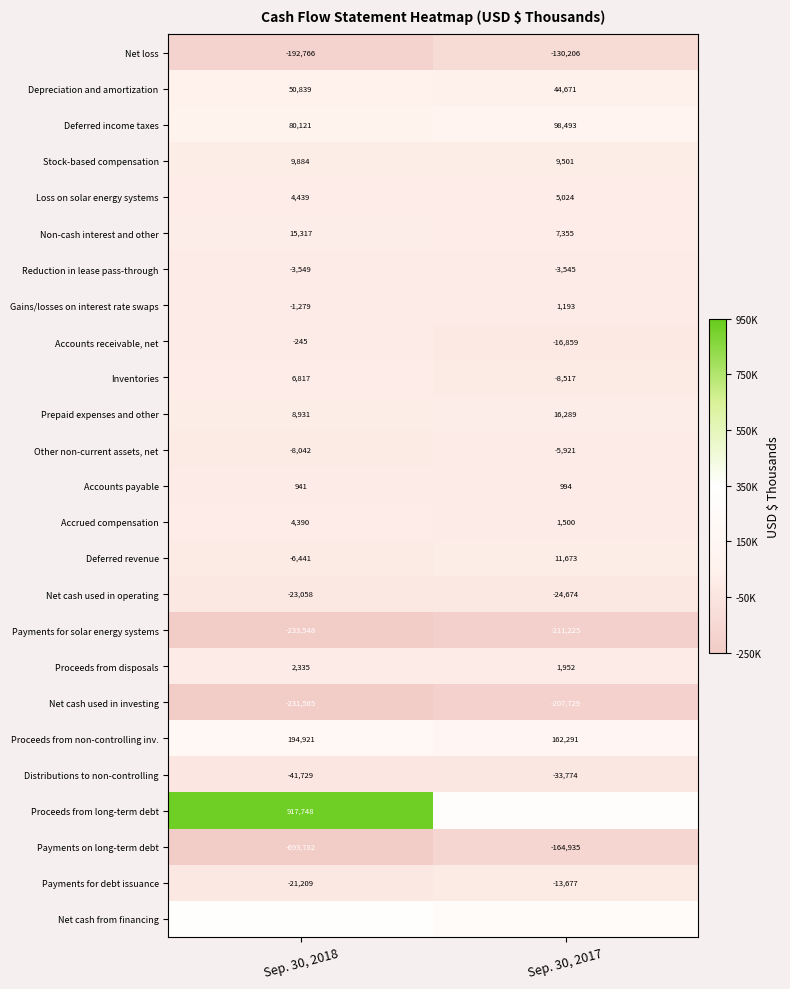

Which label corresponds to the smallest value in the chart?

Sep. 30, 2018